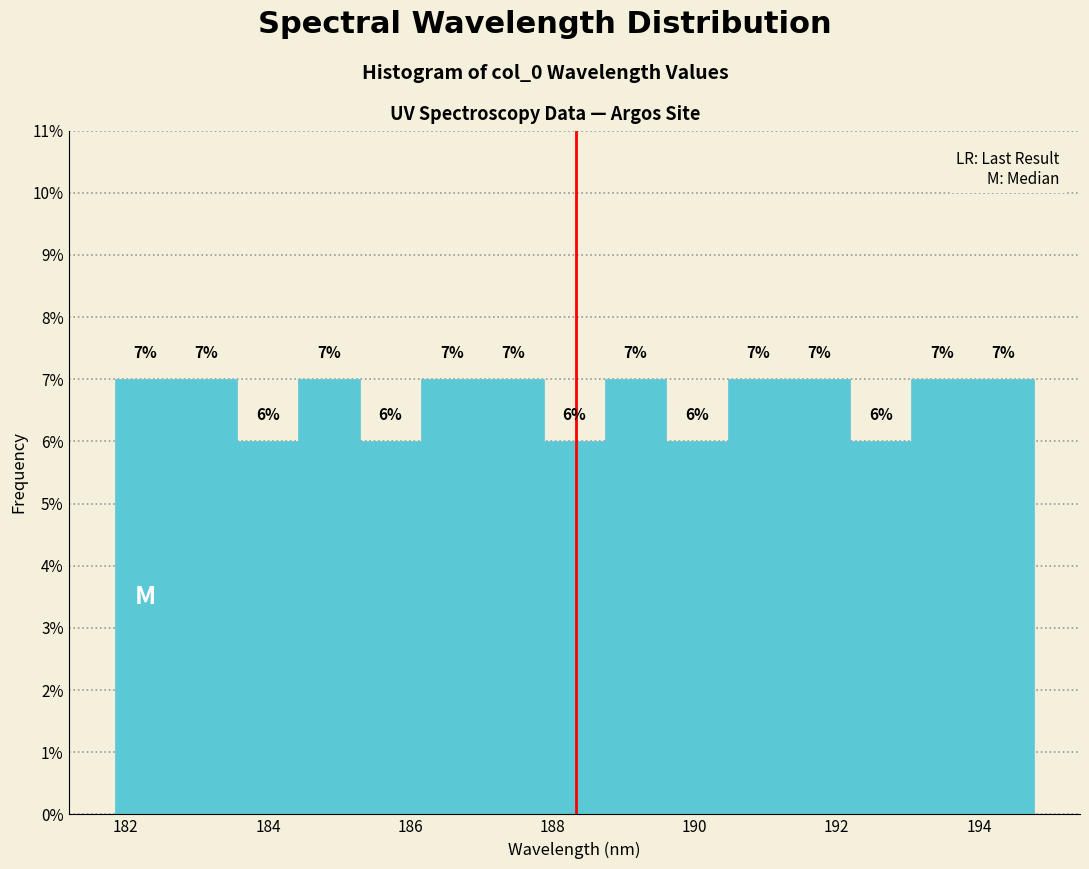

Reading left to right, transcribe this chart: for each bar, give the range it covers on the x-axis and its height. The bar edges are not printed on the chart, so give them approximately, as read against the axis.

181.8 to 182.8: 7
182.8 to 183.6: 7
183.6 to 184.4: 6
184.4 to 185.2: 7
185.2 to 186.2: 6
186.2 to 187.0: 7
187.0 to 187.8: 7
187.8 to 188.8: 6
188.8 to 189.6: 7
189.6 to 190.4: 6
190.4 to 191.4: 7
191.4 to 192.2: 7
192.2 to 193.0: 6
193.0 to 194.0: 7
194.0 to 194.8: 7